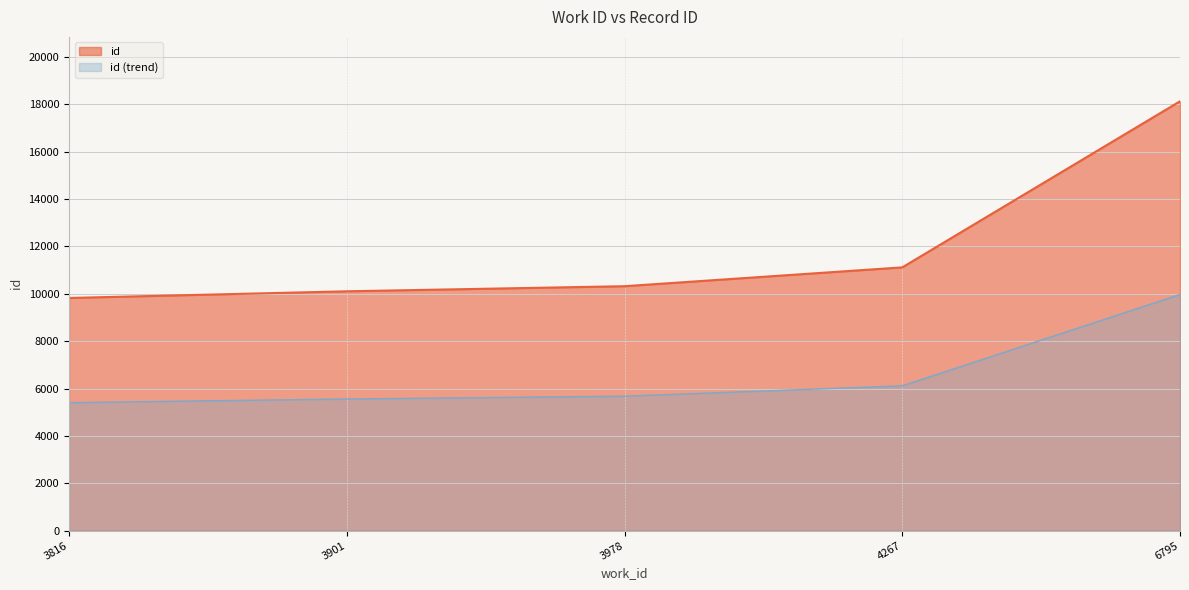

What is the minimum value shown in the chart?

5403.8